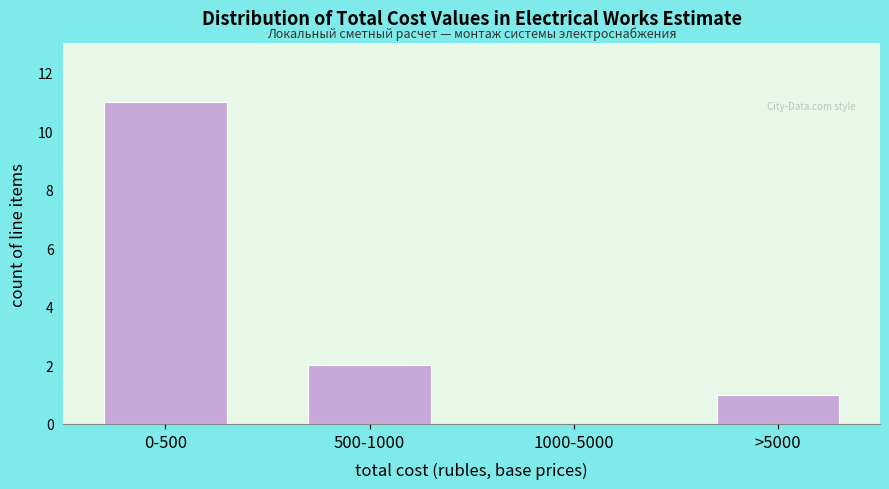

Which label corresponds to the largest value in the chart?

0-500